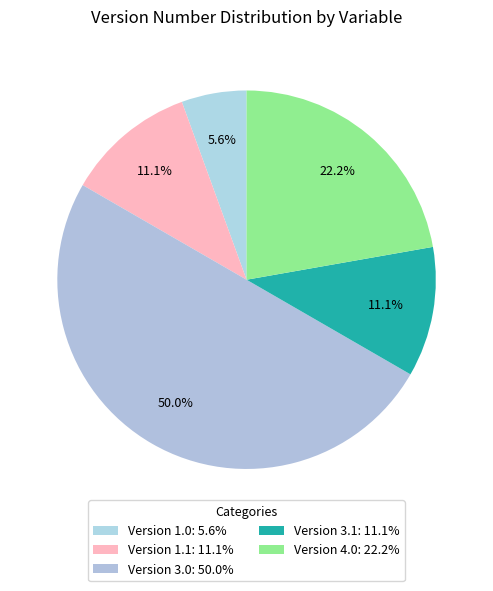

Count the number of slices in the pie.

5